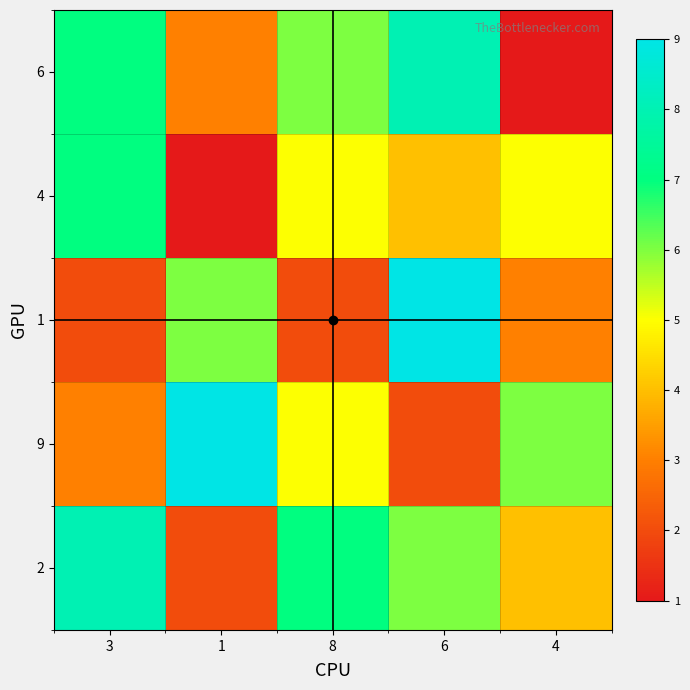

What is the maximum value shown in the chart?

9